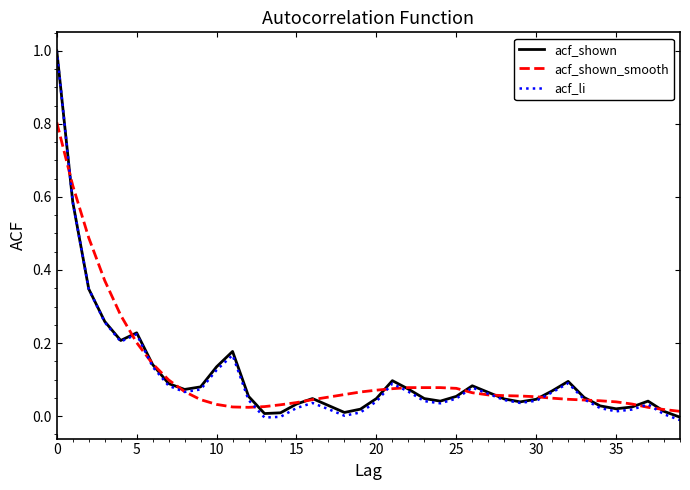

What is the greatest value displayed?

1.0